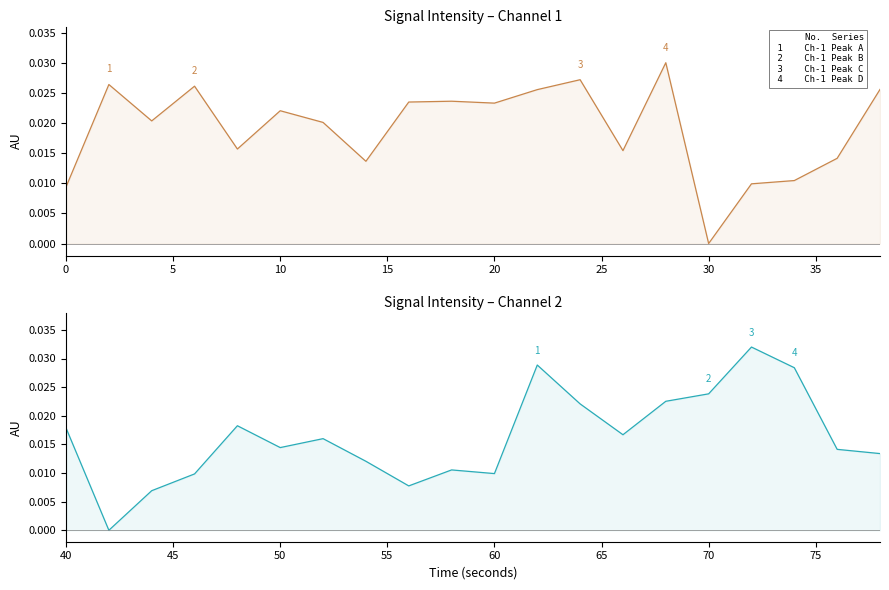

Count the number of categories in the chart.

20